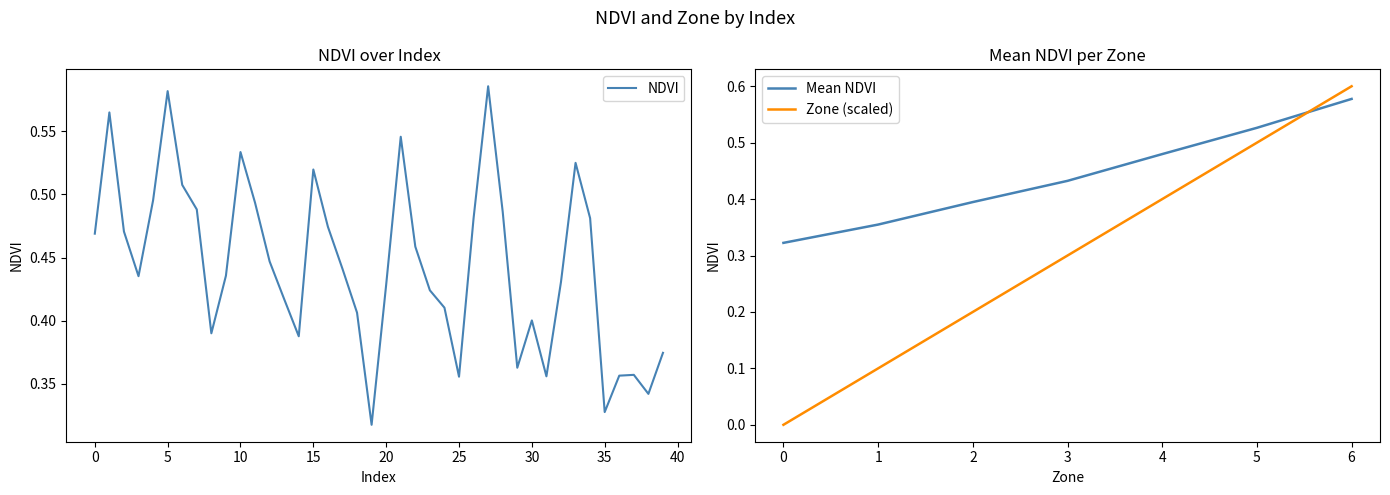

The value of Zone (scaled) at 4 is 0.4. True or false?

True